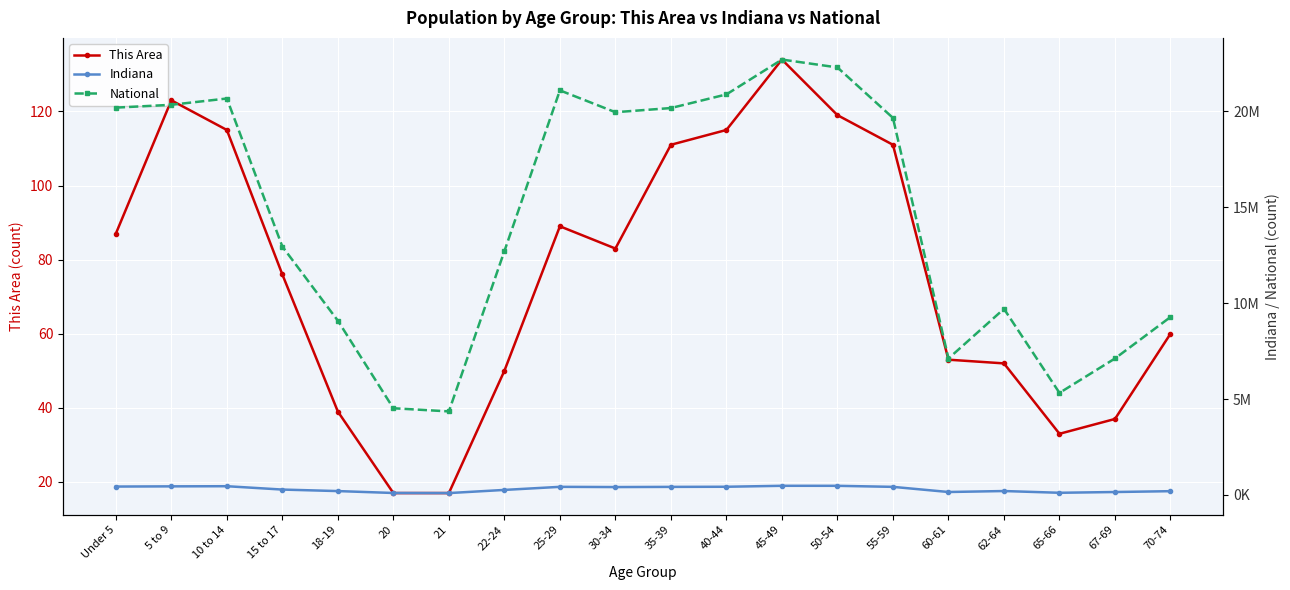

What is the value of the Indiana point at the 20th from the left?

193278